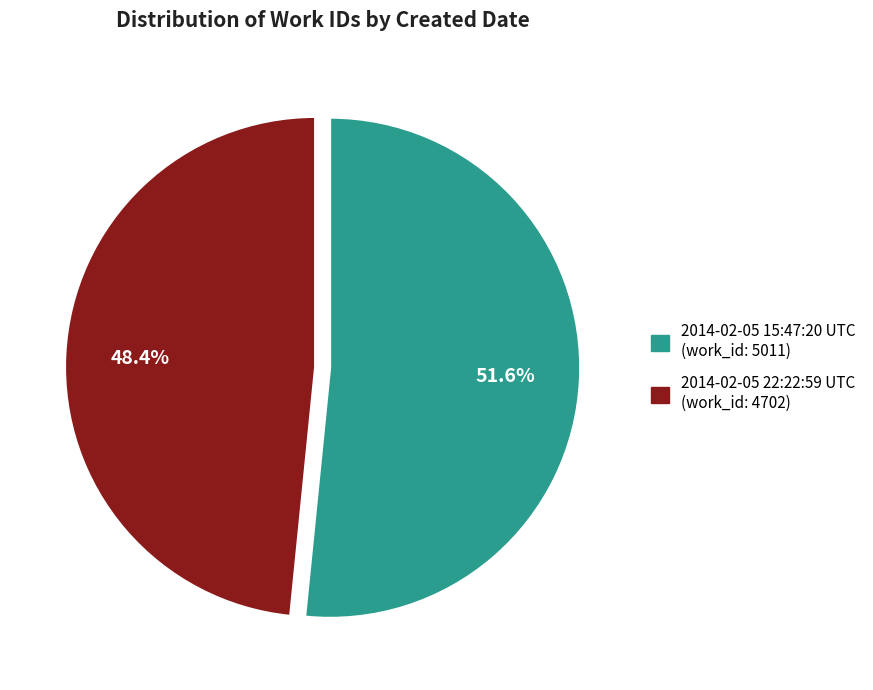

To the nearest percent, what percentage of the pie is 2014-02-05 15:47:20 UTC?

52%